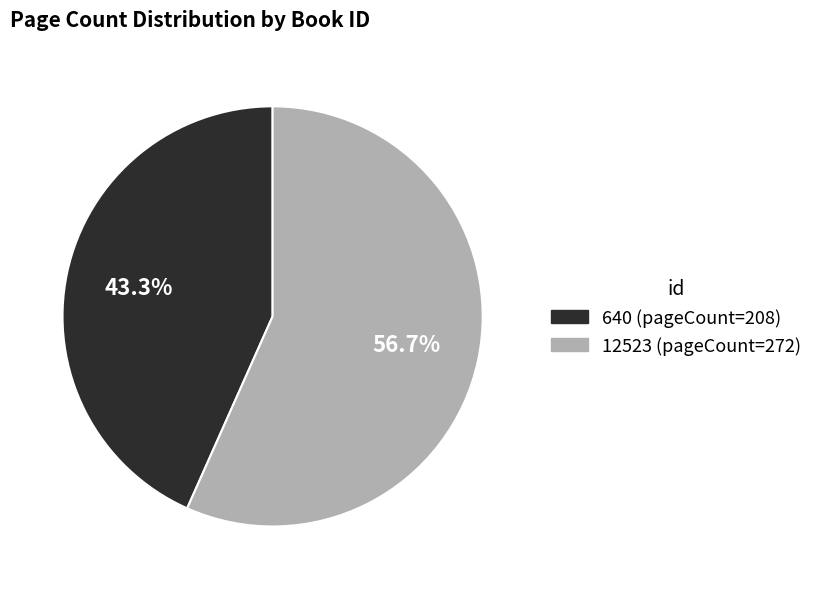

To the nearest percent, what is the difference between the 12523 and 640 slice percentages?

13%